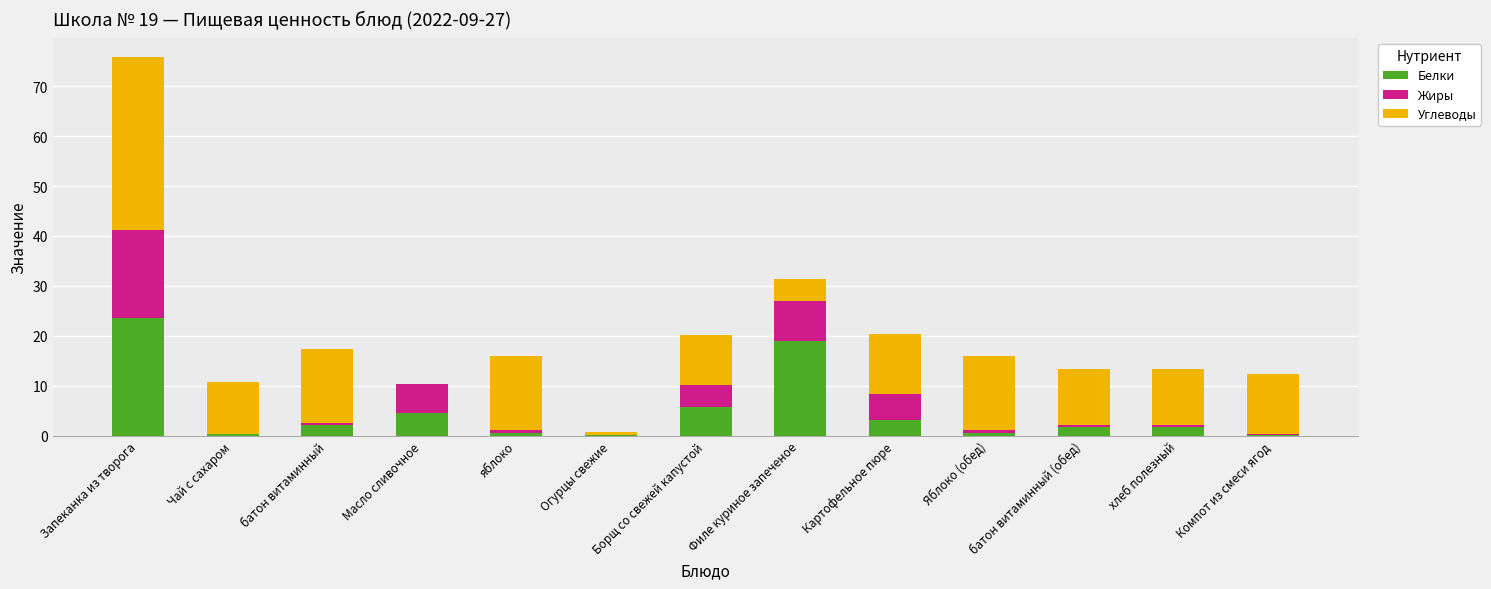

What is the maximum value for Белки?

23.6